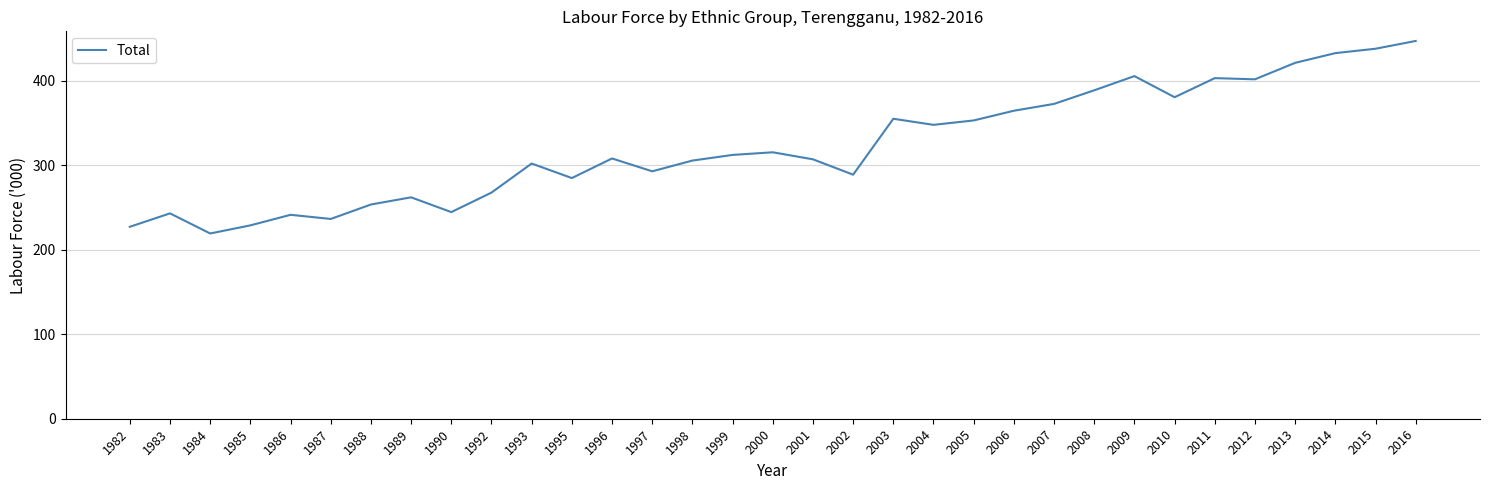

What is the minimum value shown in the chart?

219.3